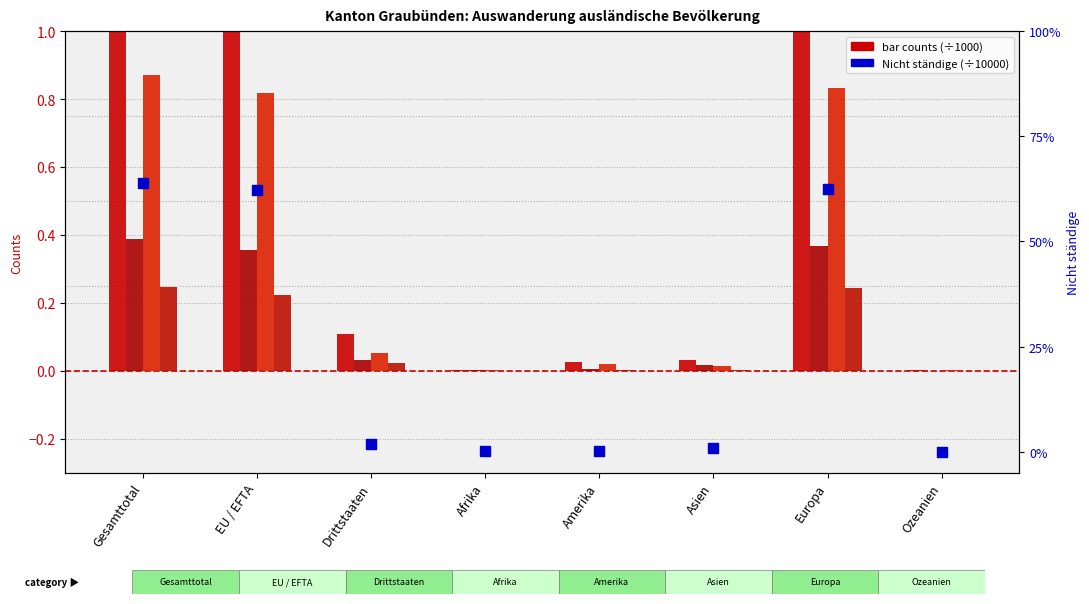

At which category is the sum across all series the highest?

Gesamttotal